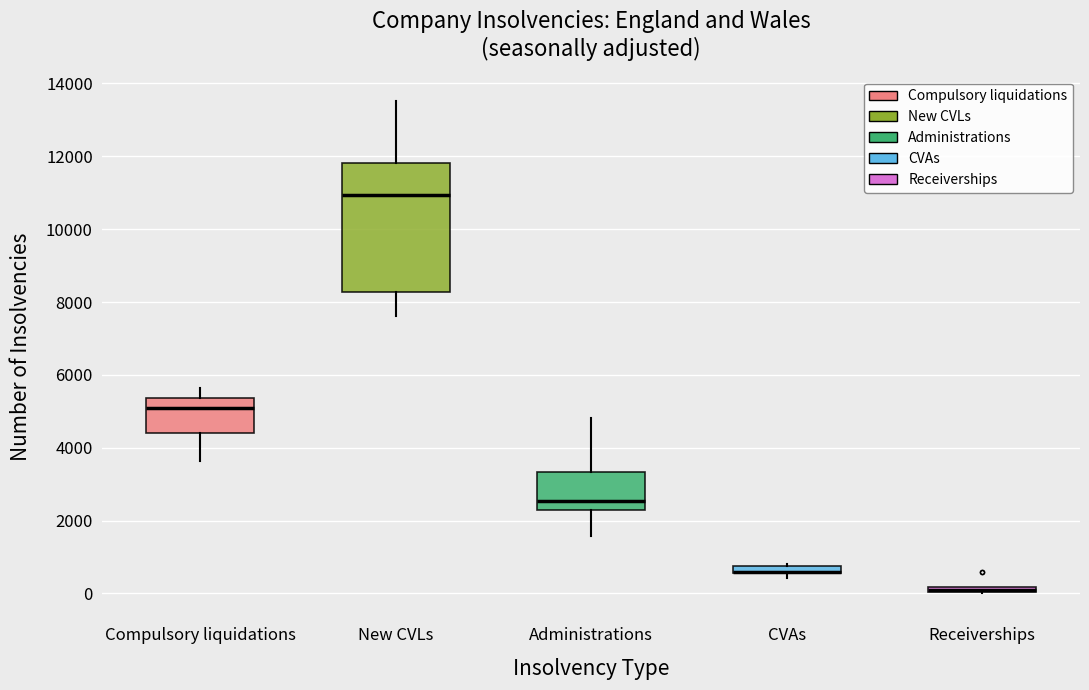

Where does the lower whisker of the box for Administrations end on the y-axis? The values are not printed on the chart, so give them approximately, as read against the axis.

1600